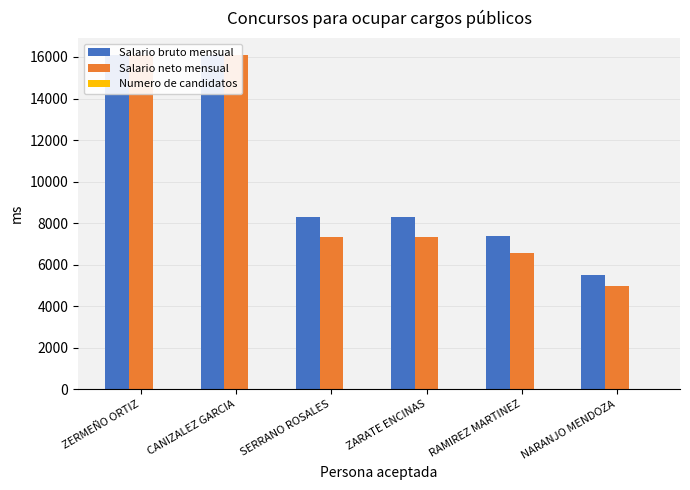

Reading right to left, transcribe all the data shown in this chart.

Salario bruto mensual: NARANJO MENDOZA=5520.0	RAMIREZ MARTINEZ=7360.0	ZARATE ENCINAS=8280.0	SERRANO ROSALES=8280.0	CANIZALEZ GARCIA=16100.0	ZERMEÑO ORTIZ=16100.0
Salario neto mensual: NARANJO MENDOZA=4963.4	RAMIREZ MARTINEZ=6535.9	ZARATE ENCINAS=7322.1	SERRANO ROSALES=7322.1	CANIZALEZ GARCIA=16100.0	ZERMEÑO ORTIZ=16100.0
Numero de candidatos: NARANJO MENDOZA=23.0	RAMIREZ MARTINEZ=23.0	ZARATE ENCINAS=23.0	SERRANO ROSALES=23.0	CANIZALEZ GARCIA=23.0	ZERMEÑO ORTIZ=23.0